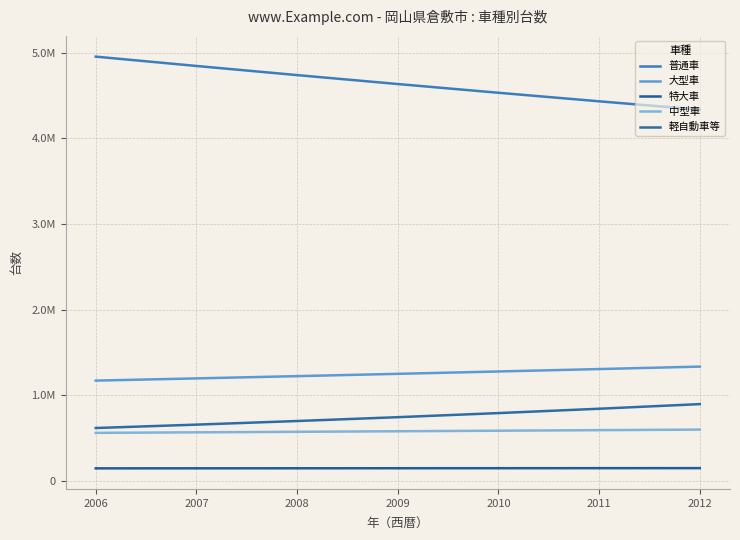

Does the chart have visible grid lines?

Yes